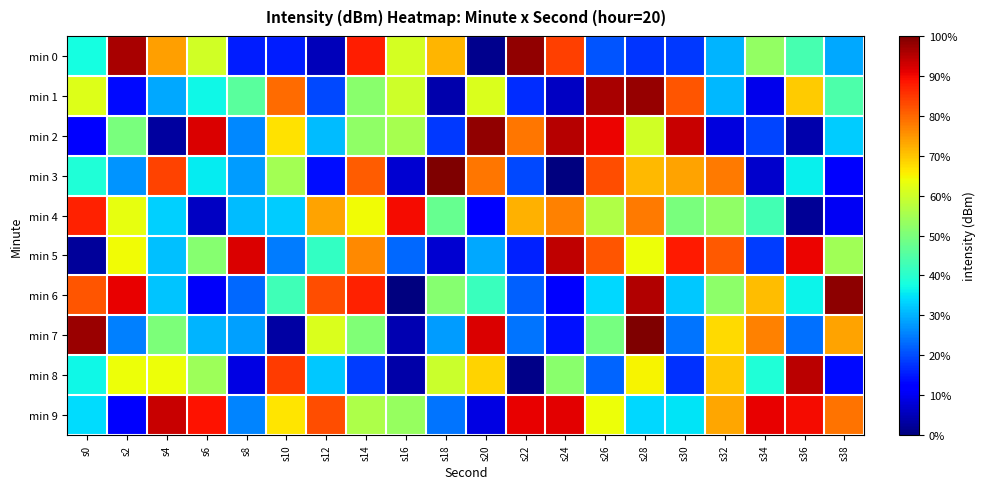

Reading left to right, extract all data points from this chart.

min 0: s0=-218.1	s2=-212.3	s4=-214.5	s6=-215.8	s8=-220.3	s10=-220.3	s12=-221.2	s14=-213.2	s16=-215.8	s18=-214.7	s20=-221.6	s22=-212.1	s24=-213.5	s26=-219.7	s28=-220.0	s30=-220.0	s32=-218.8	s34=-216.6	s36=-217.5	s38=-218.9
min 1: s0=-215.7	s2=-220.4	s4=-218.9	s6=-218.2	s8=-217.3	s10=-214.0	s12=-219.8	s14=-216.7	s16=-215.9	s18=-221.4	s20=-215.8	s22=-220.1	s24=-221.2	s26=-212.3	s28=-212.2	s30=-213.7	s32=-218.8	s34=-220.9	s36=-215.0	s38=-217.4
min 2: s0=-220.6	s2=-216.9	s4=-221.5	s6=-212.7	s8=-219.2	s10=-215.2	s12=-218.7	s14=-216.6	s16=-216.4	s18=-220.0	s20=-212.1	s22=-214.1	s24=-212.4	s26=-212.9	s28=-215.8	s30=-212.6	s32=-220.9	s34=-219.9	s36=-221.4	s38=-218.6
min 3: s0=-217.9	s2=-219.1	s4=-213.5	s6=-218.3	s8=-219.0	s10=-216.4	s12=-220.4	s14=-213.8	s16=-221.1	s18=-212.0	s20=-214.1	s22=-219.8	s24=-221.8	s26=-213.7	s28=-214.8	s30=-214.5	s32=-214.1	s34=-221.1	s36=-218.2	s38=-220.7
min 4: s0=-213.2	s2=-215.6	s4=-218.5	s6=-221.2	s8=-218.7	s10=-218.6	s12=-214.5	s14=-215.5	s16=-213.0	s18=-217.1	s20=-220.6	s22=-214.7	s24=-214.2	s26=-216.2	s28=-214.1	s30=-216.9	s32=-216.6	s34=-217.6	s36=-221.6	s38=-220.7
min 5: s0=-221.5	s2=-215.5	s4=-218.7	s6=-216.7	s8=-212.8	s10=-219.3	s12=-217.7	s14=-214.3	s16=-219.5	s18=-221.1	s20=-218.9	s22=-220.2	s24=-212.5	s26=-213.7	s28=-215.5	s30=-213.1	s32=-213.8	s34=-220.0	s36=-212.9	s38=-216.4
min 6: s0=-213.8	s2=-212.9	s4=-218.6	s6=-220.7	s8=-219.5	s10=-217.6	s12=-213.6	s14=-213.2	s16=-221.8	s18=-216.7	s20=-217.7	s22=-219.6	s24=-220.6	s26=-218.5	s28=-212.4	s30=-218.6	s32=-216.6	s34=-214.8	s36=-218.2	s38=-212.1
min 7: s0=-212.2	s2=-219.3	s4=-216.9	s6=-218.8	s8=-219.0	s10=-221.5	s12=-215.7	s14=-216.8	s16=-221.3	s18=-219.0	s20=-212.7	s22=-219.4	s24=-220.4	s26=-216.9	s28=-212.0	s30=-219.4	s32=-215.1	s34=-214.2	s36=-219.5	s38=-214.5
min 8: s0=-218.2	s2=-215.5	s4=-215.5	s6=-216.5	s8=-220.9	s10=-213.5	s12=-218.6	s14=-220.0	s16=-221.4	s18=-215.9	s20=-215.1	s22=-221.7	s24=-216.7	s26=-219.6	s28=-215.4	s30=-220.1	s32=-214.9	s34=-218.0	s36=-212.5	s38=-220.5
min 9: s0=-218.4	s2=-220.7	s4=-212.6	s6=-213.1	s8=-219.2	s10=-215.2	s12=-213.7	s14=-216.3	s16=-216.5	s18=-219.4	s20=-220.9	s22=-212.9	s24=-212.8	s26=-215.5	s28=-218.4	s30=-218.3	s32=-214.6	s34=-212.9	s36=-213.0	s38=-214.0